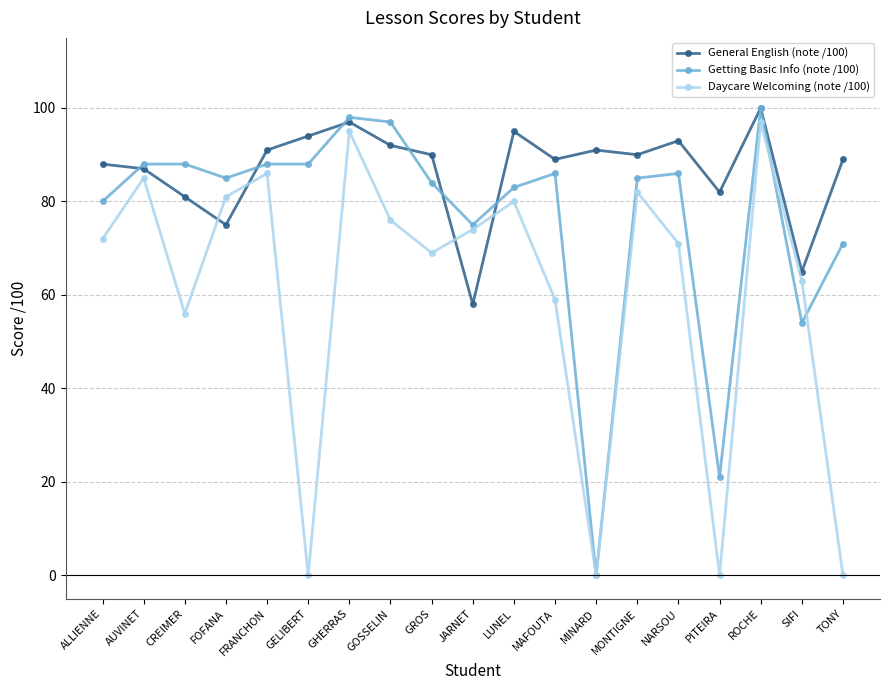

Reading left to right, transcribe all the data shown in this chart.

General English (note /100): 88	87	81	75	91	94	97	92	90	58	95	89	91	90	93	82	100	65	89
Getting Basic Info (note /100): 80	88	88	85	88	88	98	97	84	75	83	86	0	85	86	21	100	54	71
Daycare Welcoming (note /100): 72	85	56	81	86	0	95	76	69	74	80	59	0	82	71	0	97	63	0